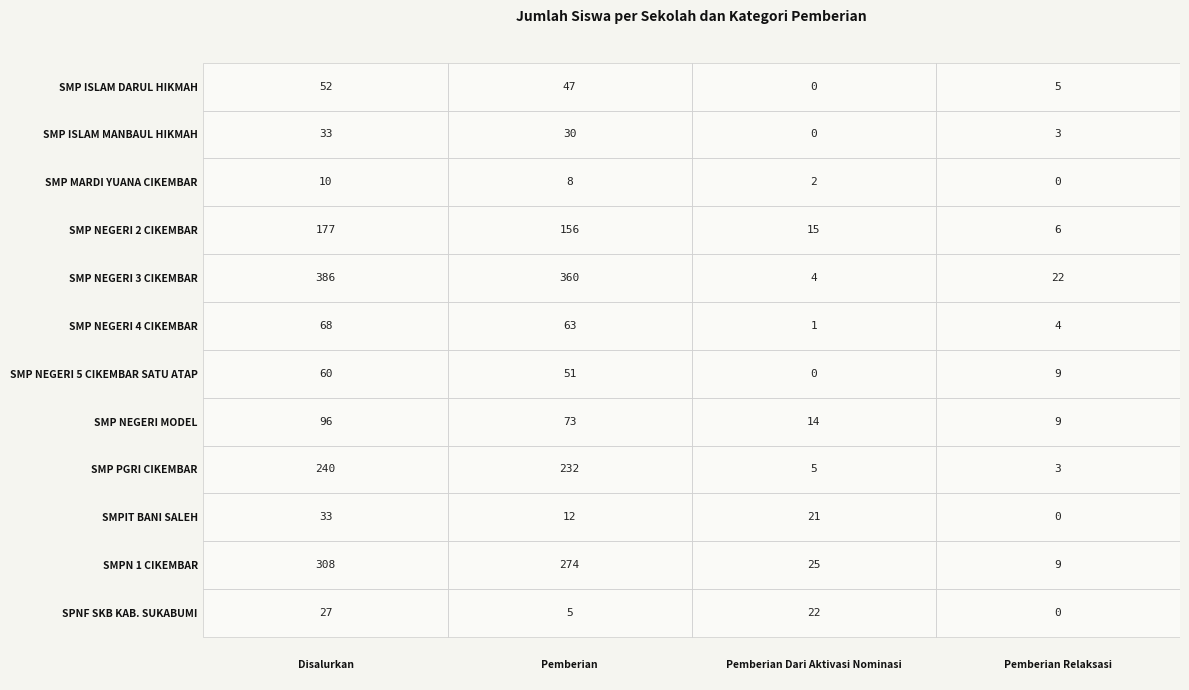

What is the difference between the highest and lowest values at Pemberian Relaksasi?

22